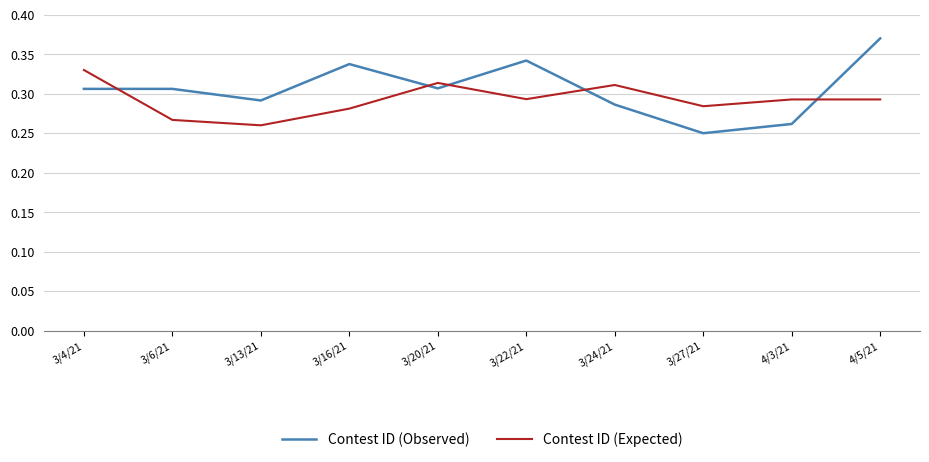

Which series has the widest spread of values?

Contest ID (Observed)